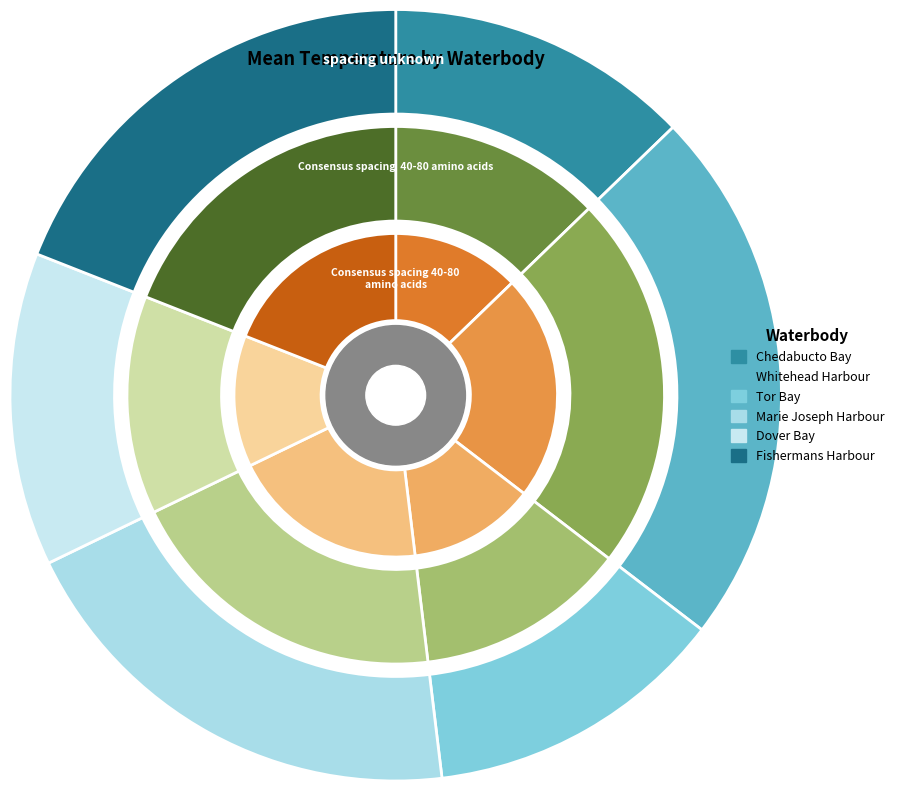

How many segments does this pie chart have?

6